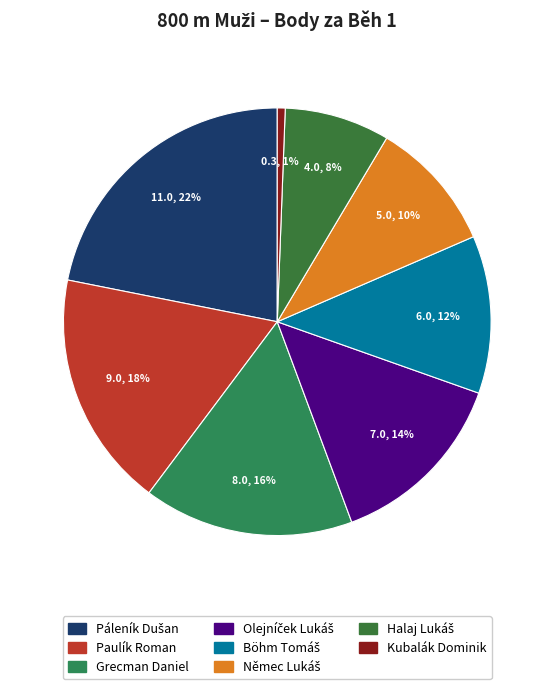

How many slices are in this pie chart?

8